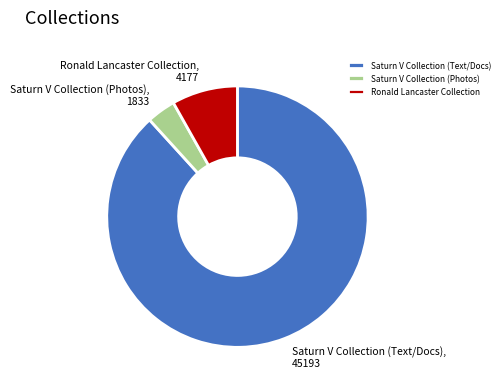

What is the majority slice?

Saturn V Collection (Text/Docs)